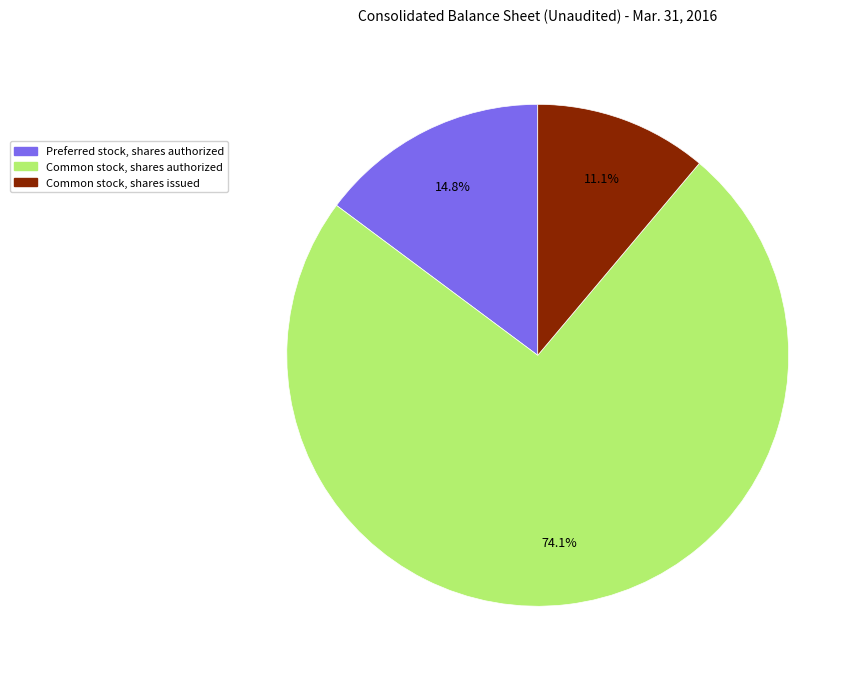

What is the majority slice?

Common stock, shares authorized